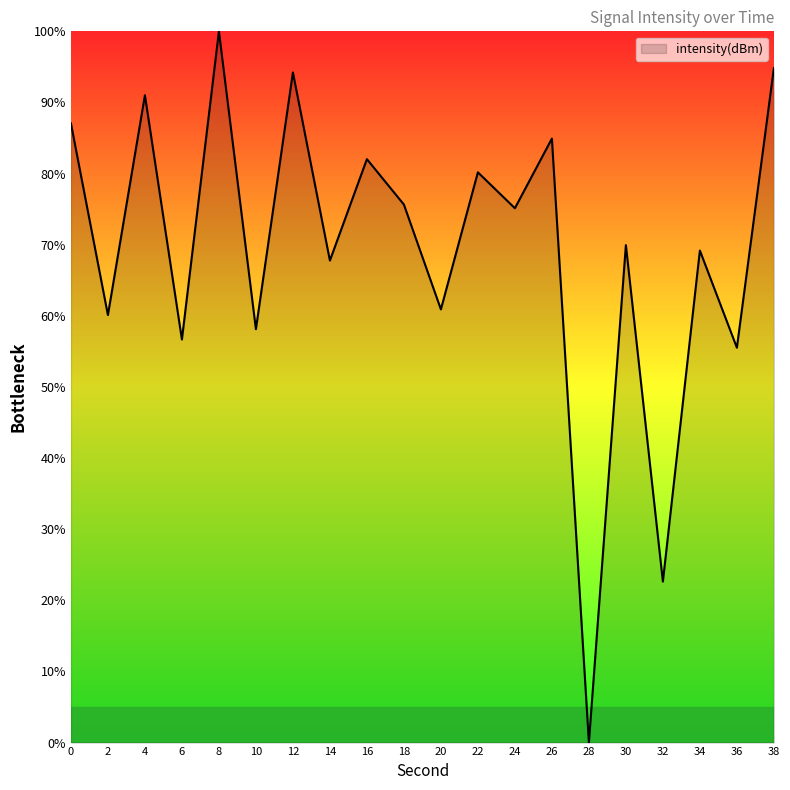

Which label corresponds to the smallest value in the chart?

28